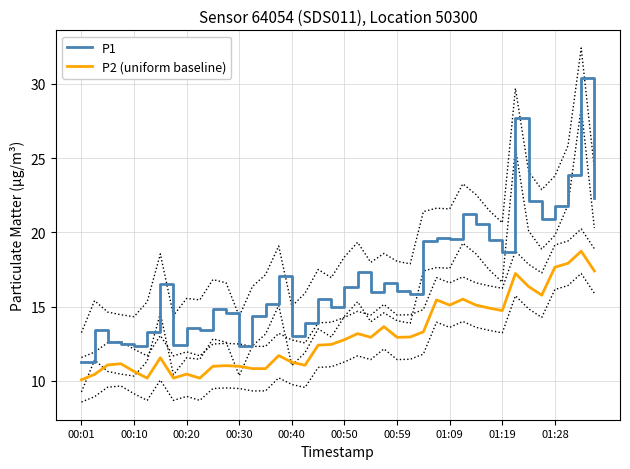

The P1 series shows 16.1 at 00:59. True or false?

True